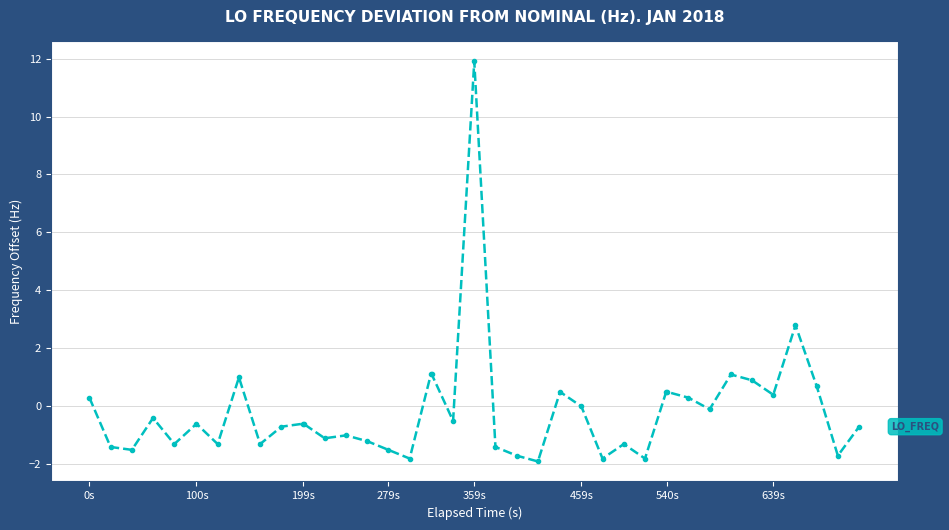

True or false: there are more than 1 points higher than both neighbors.

True